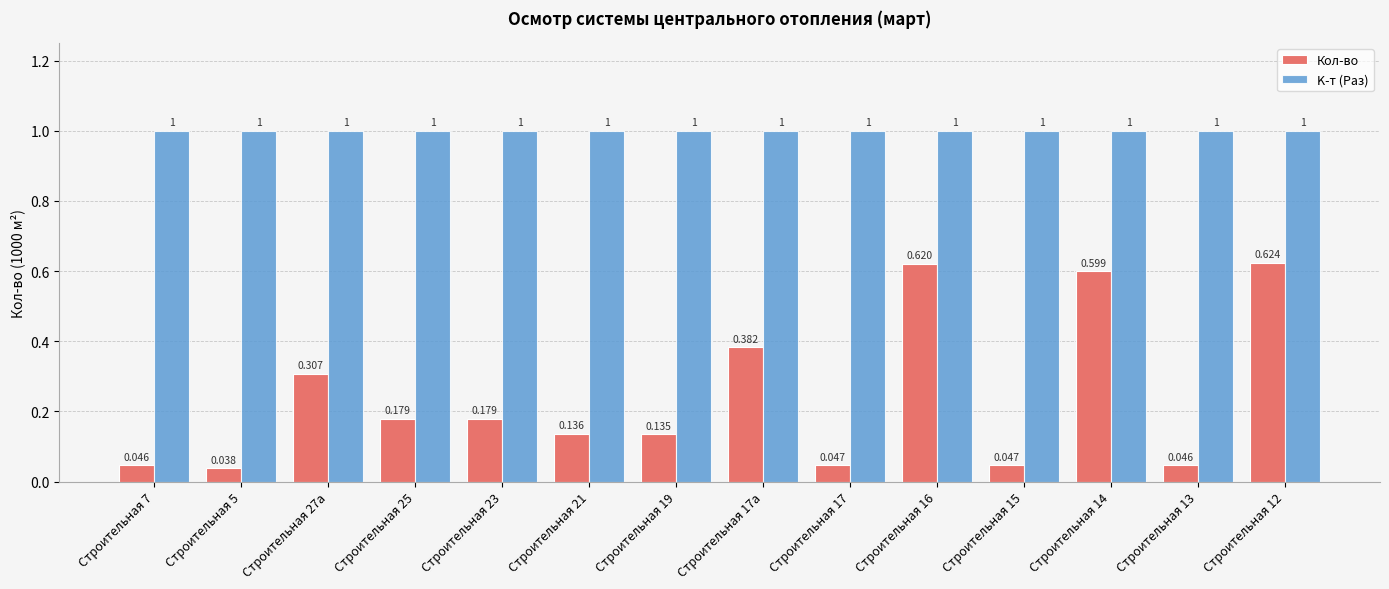

The value of K-т (Раз) at Строительная 15 is 1.0. True or false?

True